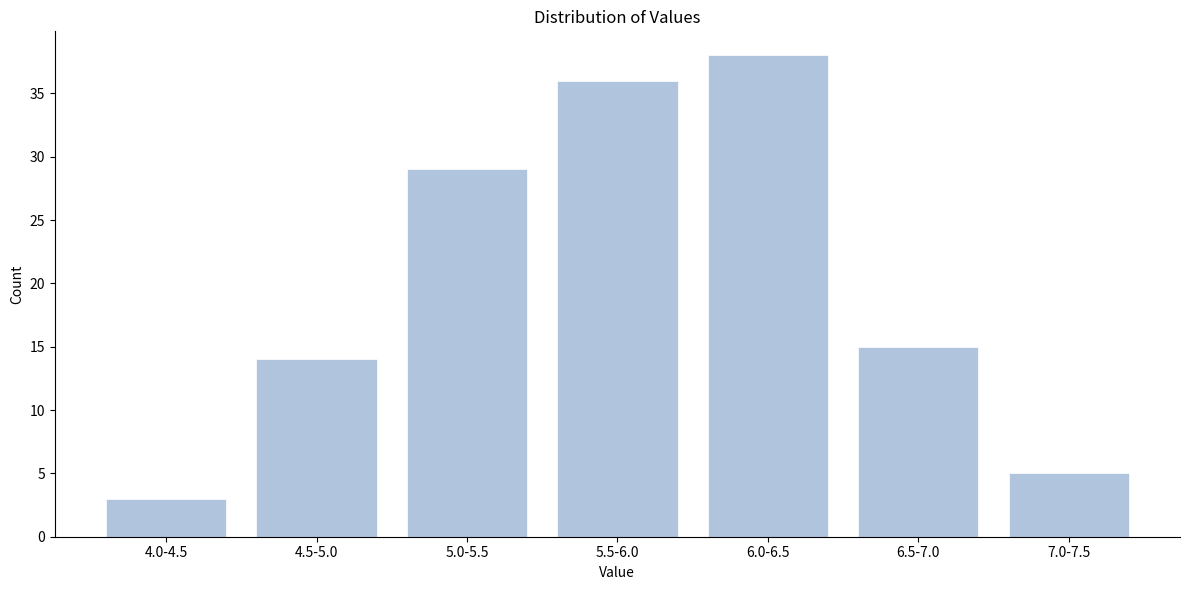

Reading right to left, transcribe all the data shown in this chart.

7.0-7.5=5	6.5-7.0=15	6.0-6.5=38	5.5-6.0=36	5.0-5.5=29	4.5-5.0=14	4.0-4.5=3